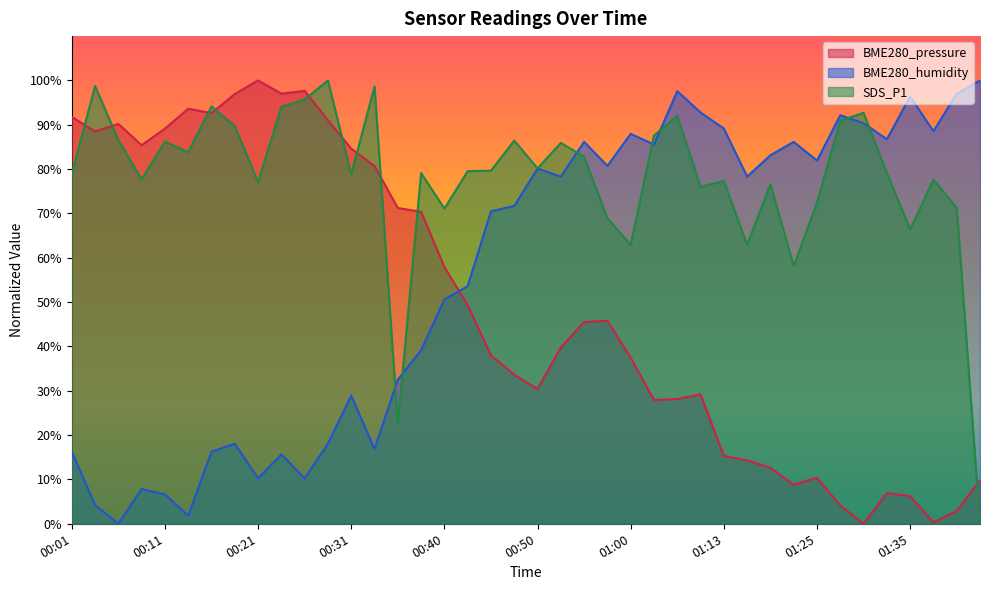

True or false: SDS_P1 and BME280_pressure cross at least once.

True